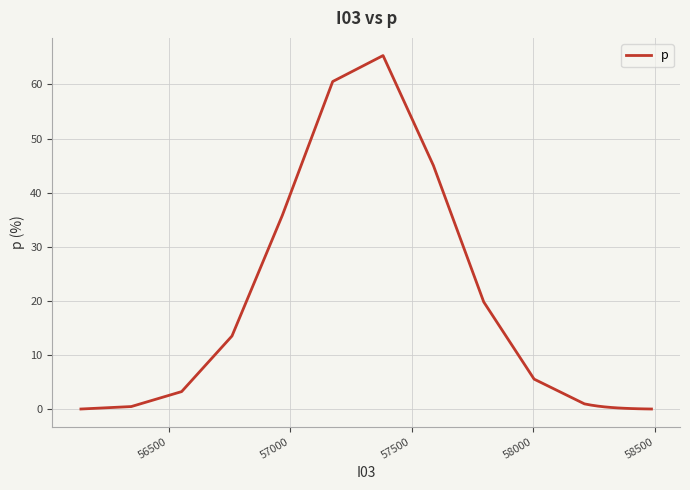

What is the greatest value displayed?

65.3